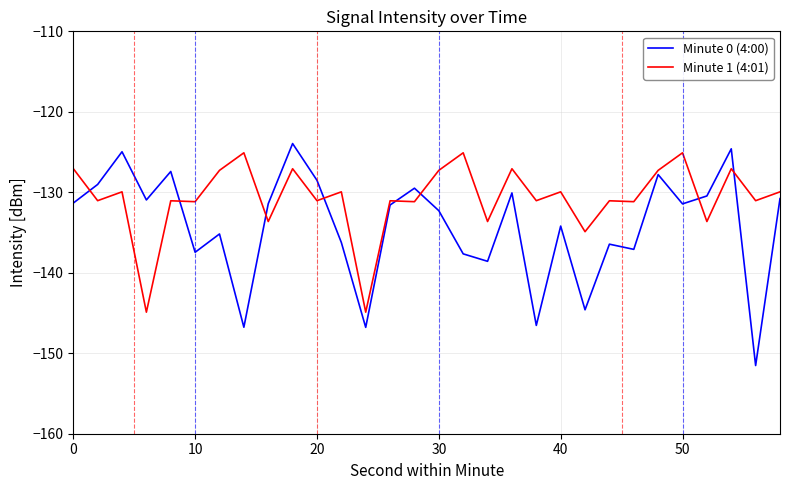

Which series has the largest range (max minus min)?

Minute 0 (4:00)